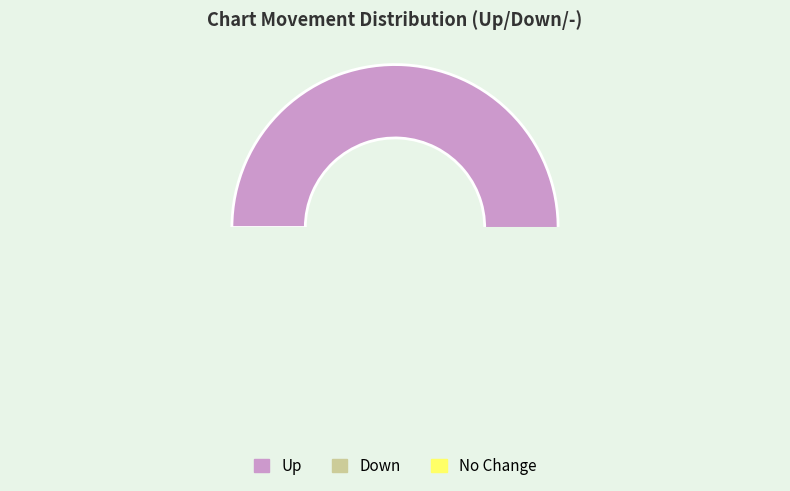

Which slice represents more than half of the pie?

up